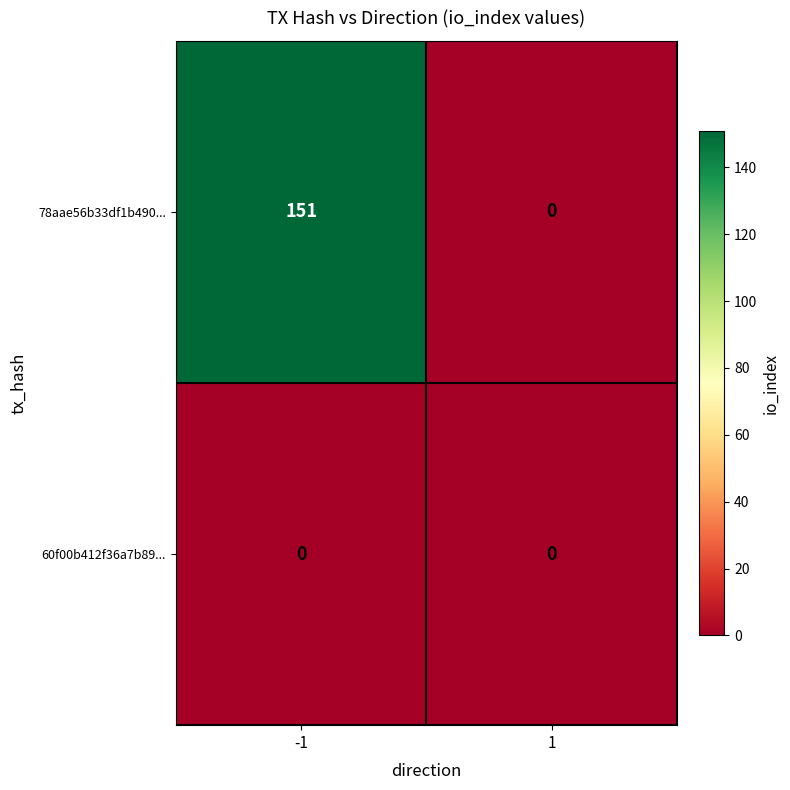

Rank the series by their maximum value, from lowest to highest.

60f00b412f36a7b89..., 78aae56b33df1b490...